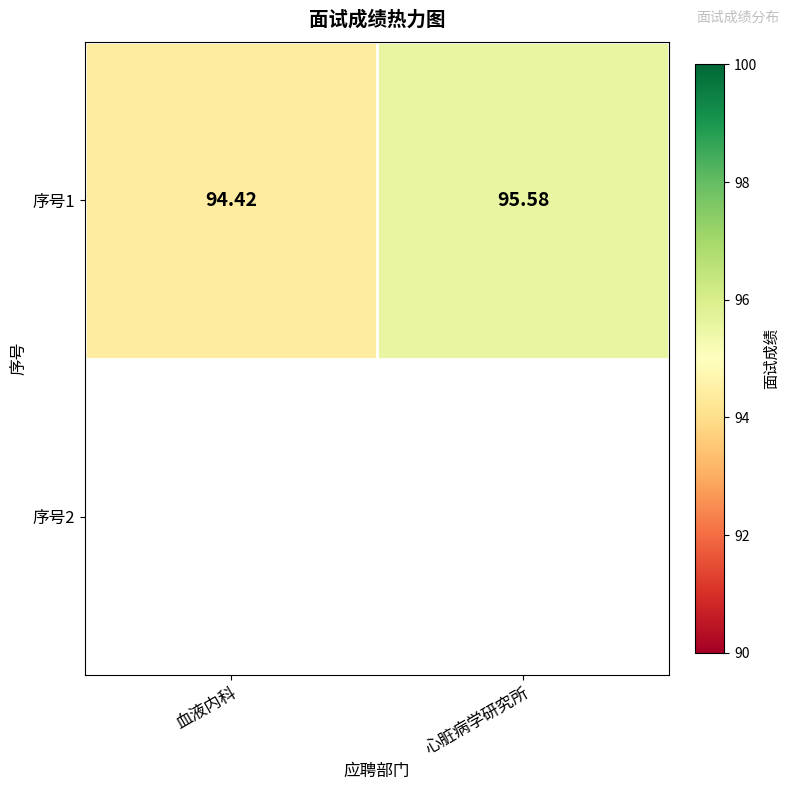

What is the average value?

95.0